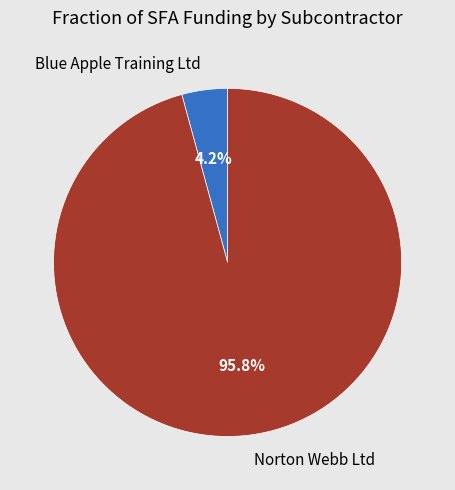

Between Blue Apple Training Ltd and Norton Webb Ltd, which is larger?

Norton Webb Ltd